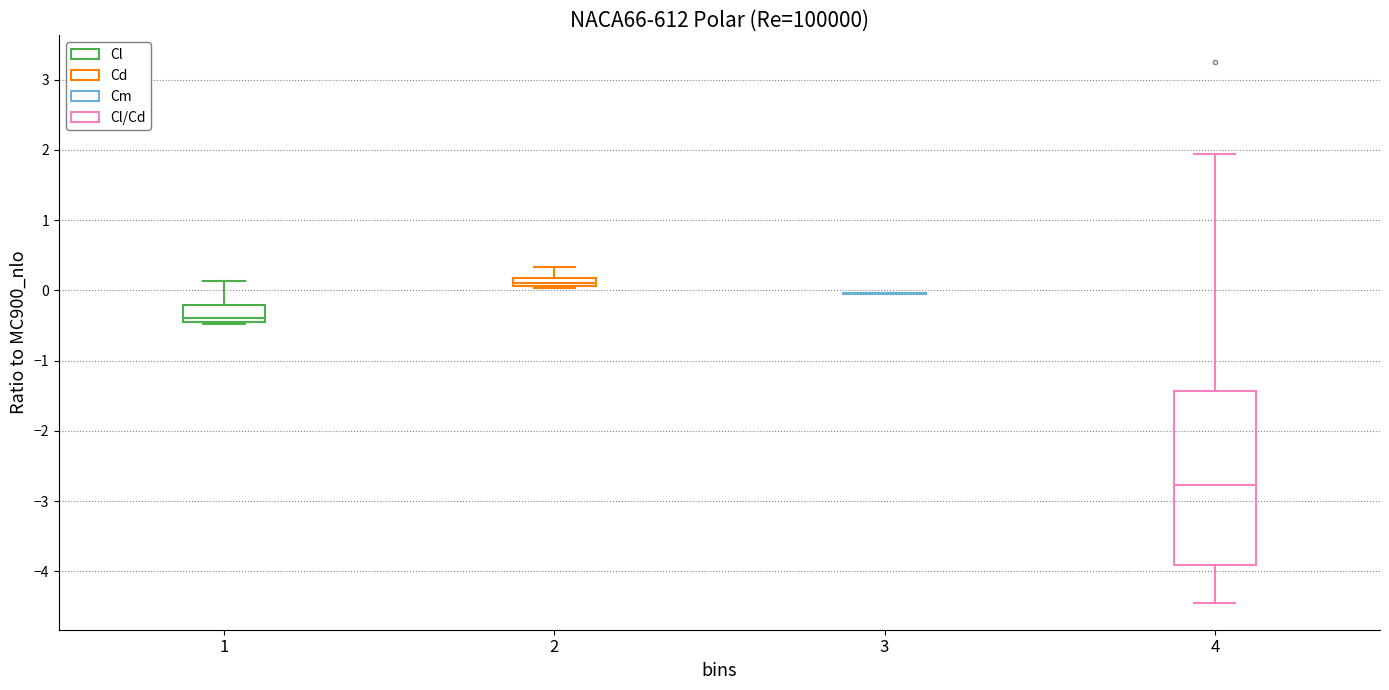

Where does the upper whisker of the box at x = 1 end on the y-axis? The values are not printed on the chart, so give them approximately, as read against the axis.

0.1